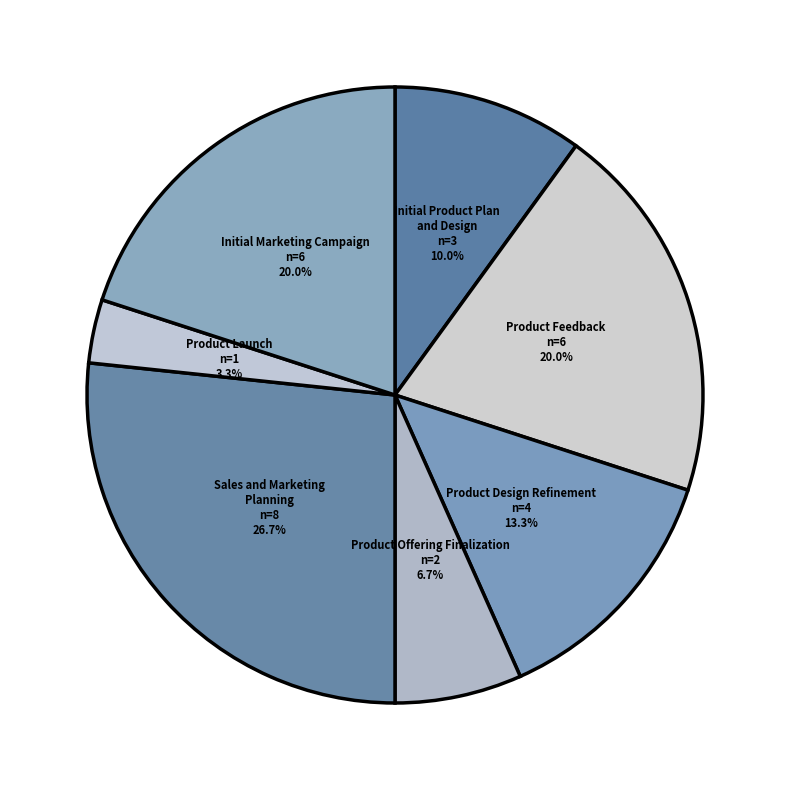

Count the number of slices in the pie.

7